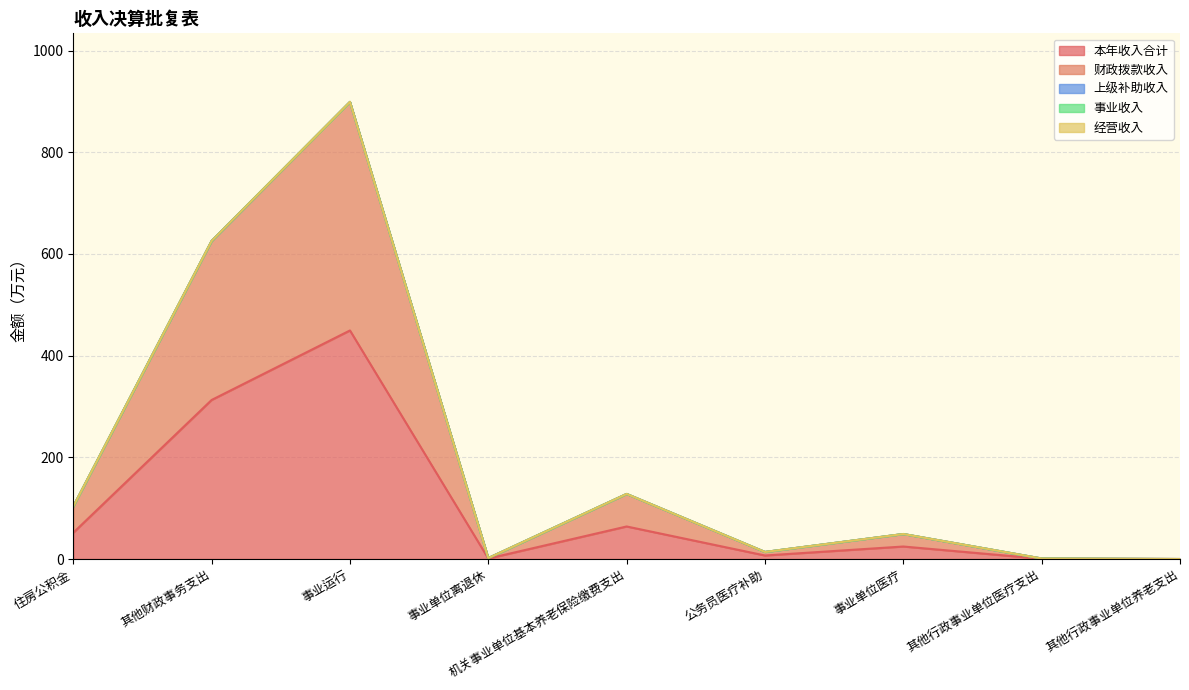

At which category is the sum across all series the highest?

事业运行